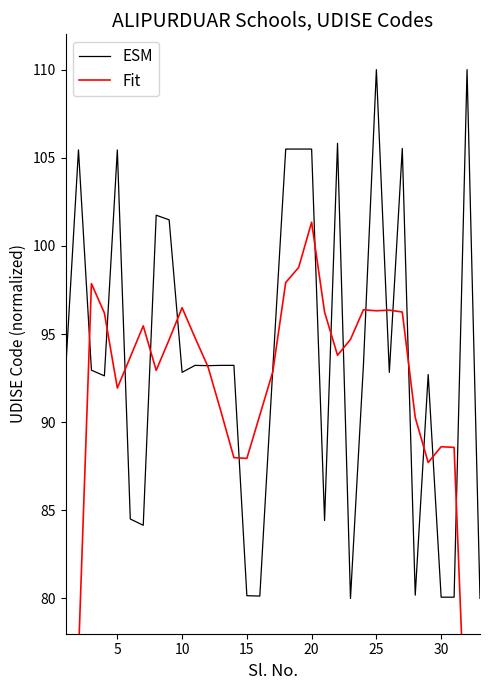

What is the difference between the maximum and minimum values in the Fit series?

47.3